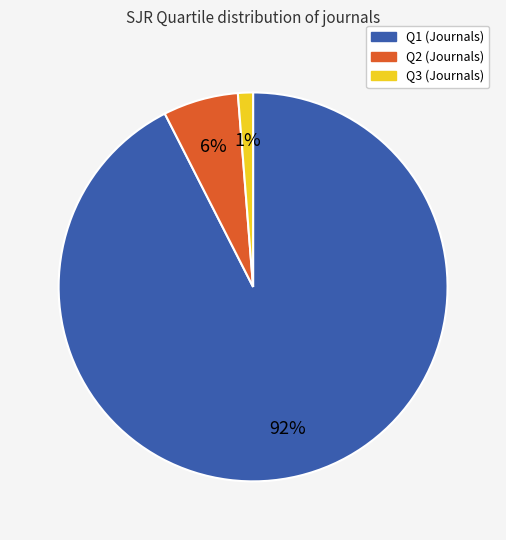

What percentage is the Q2 slice, to the nearest percent?

6%